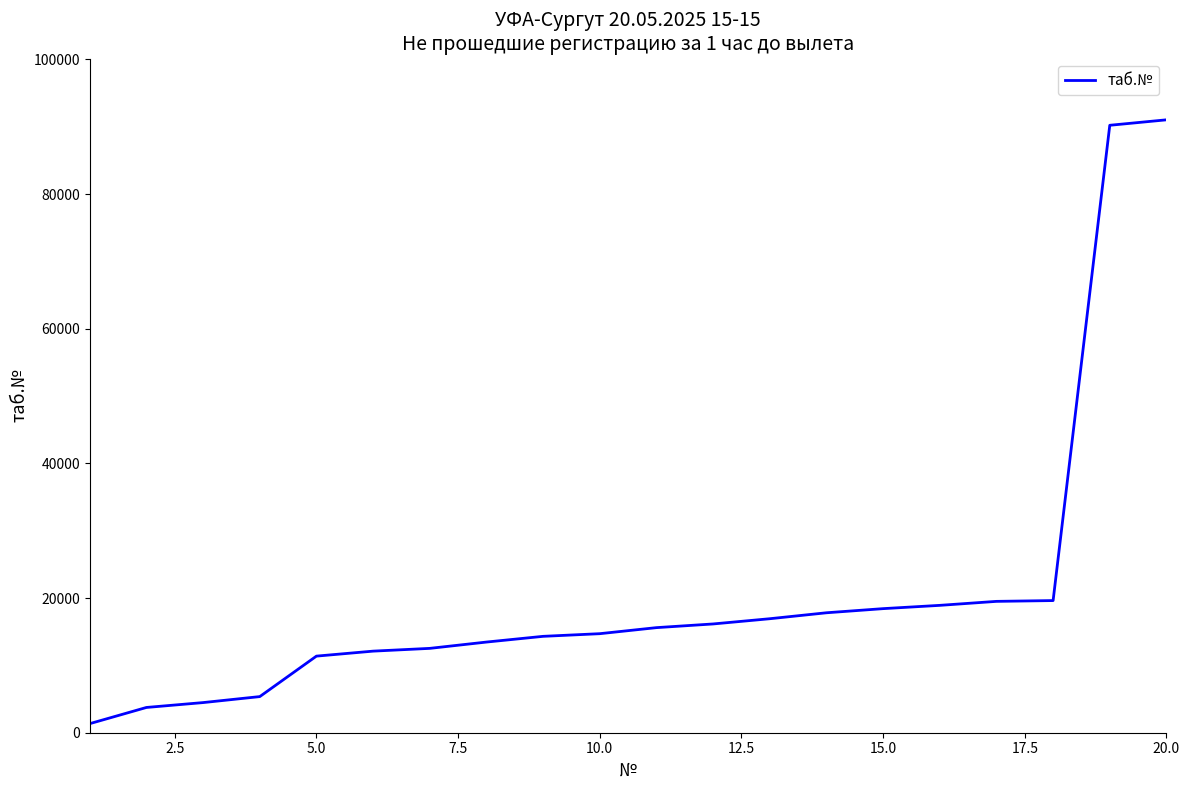

What is the difference between the maximum and minimum values?

89672